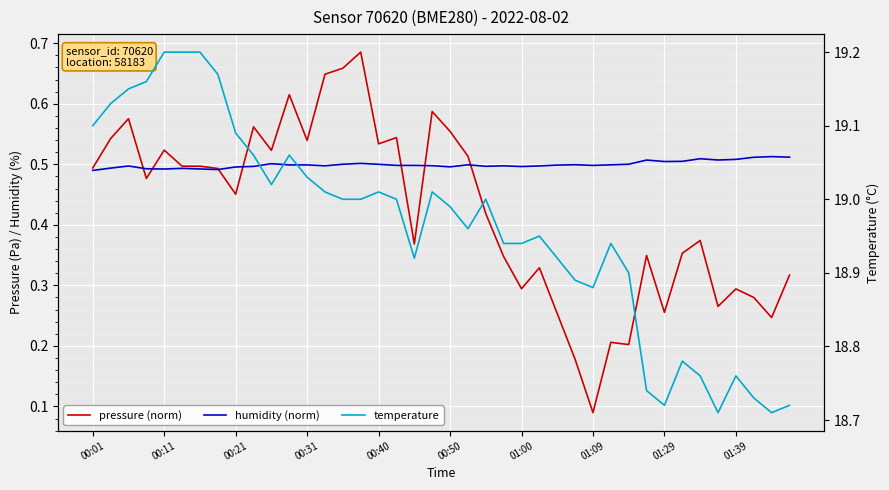

What is the difference between the maximum and minimum values in the pressure (norm) series?

0.6